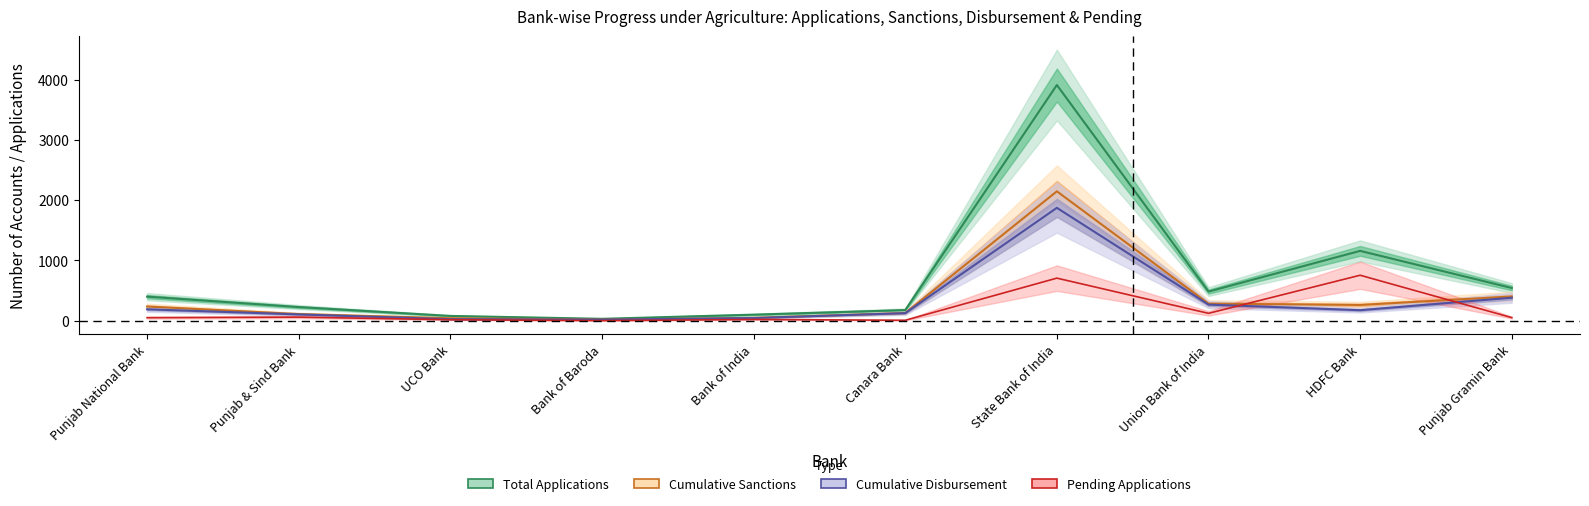

Which category has the highest value in the Pending Applications series?

HDFC Bank